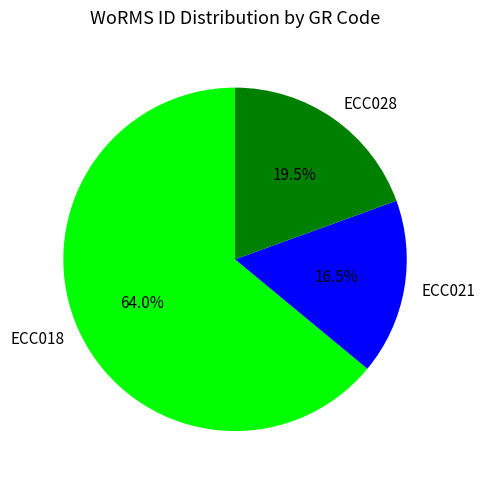

What portion of the pie excludes ECC018?

36.0%